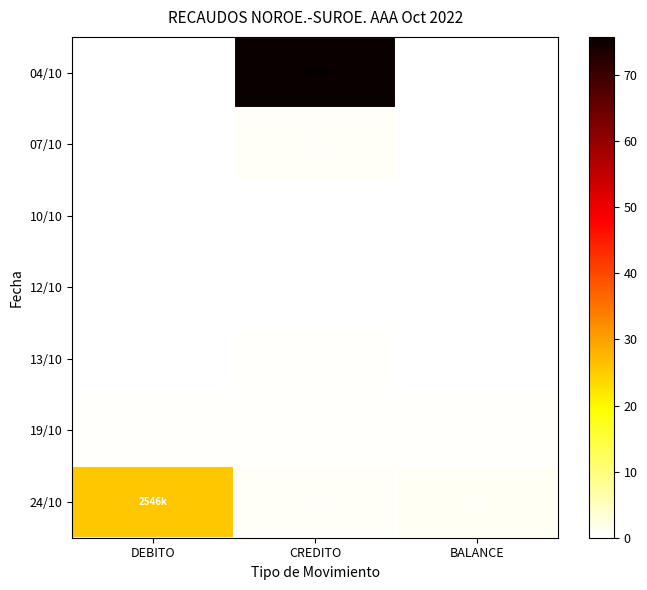

At which category is the sum across all series the highest?

CREDITO